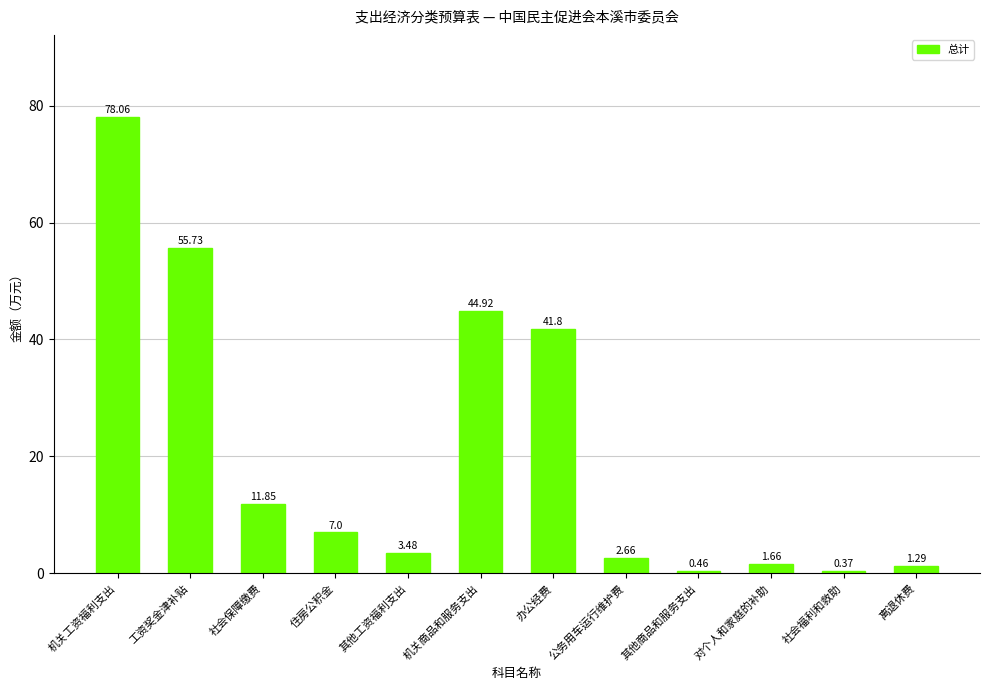

Count the number of data series in this chart.

1